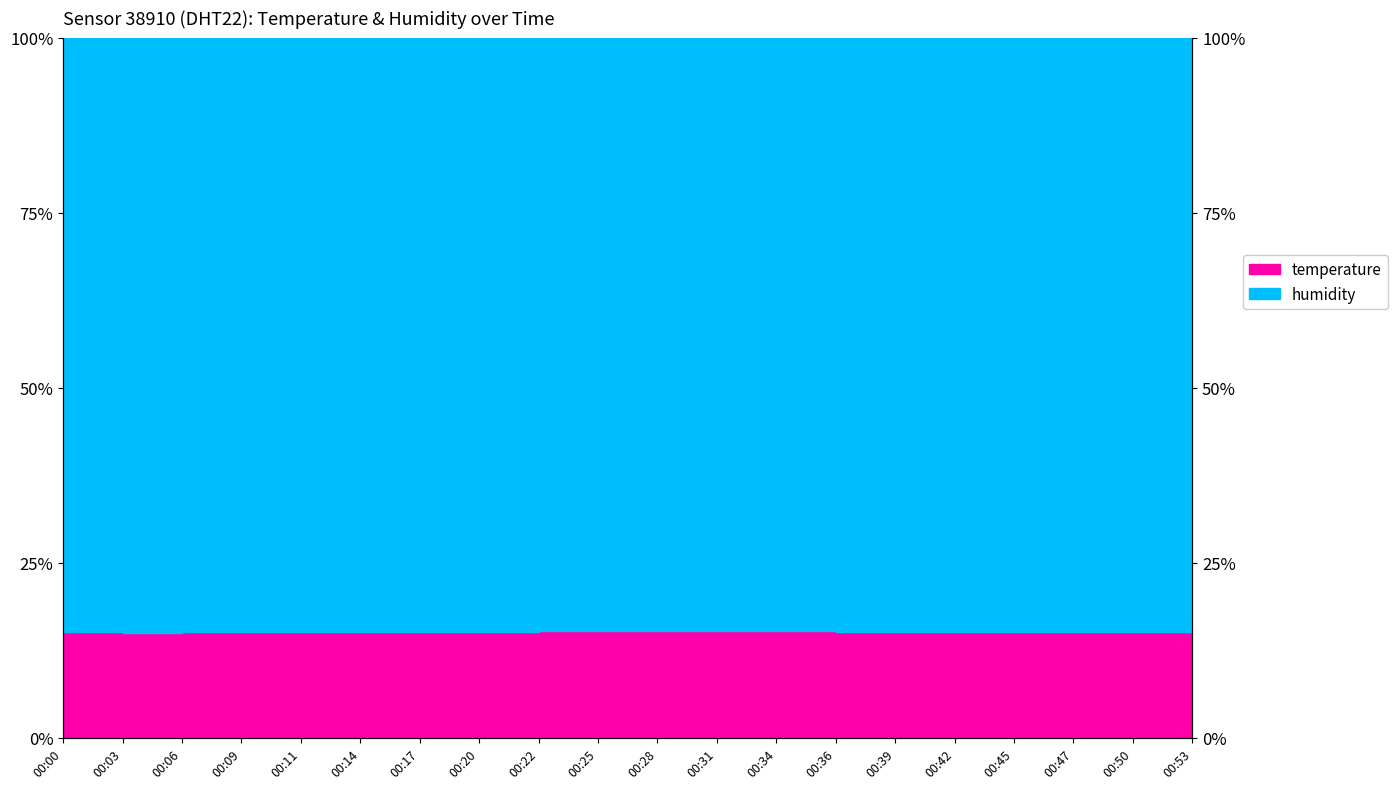

Between 00:06 and 00:00, which is larger?

00:06